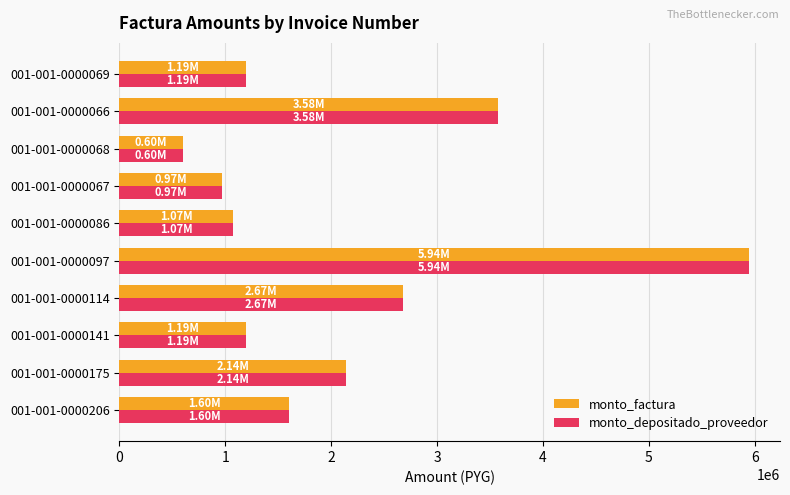

At which category is the sum across all series the highest?

001-001-0000097